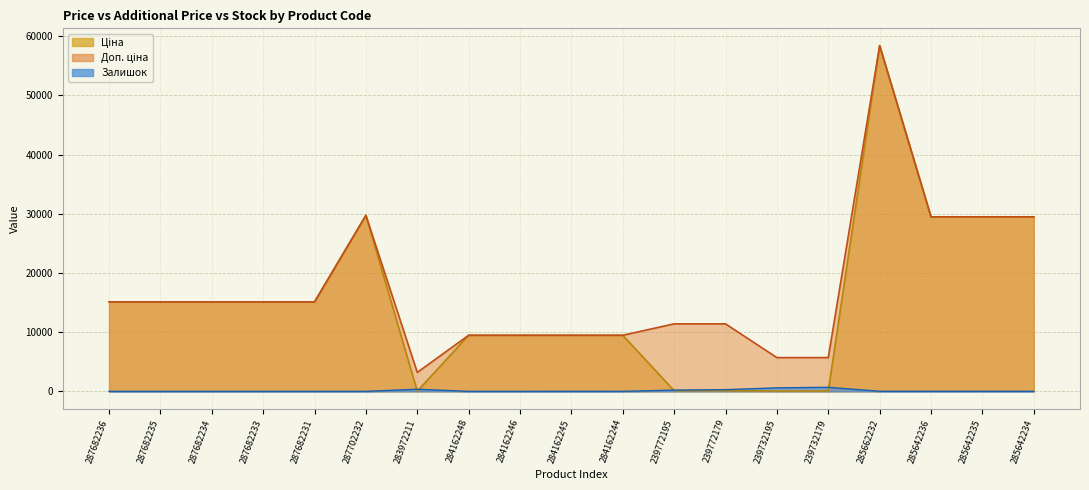

What is the label of the 4th point from the left?

287682233